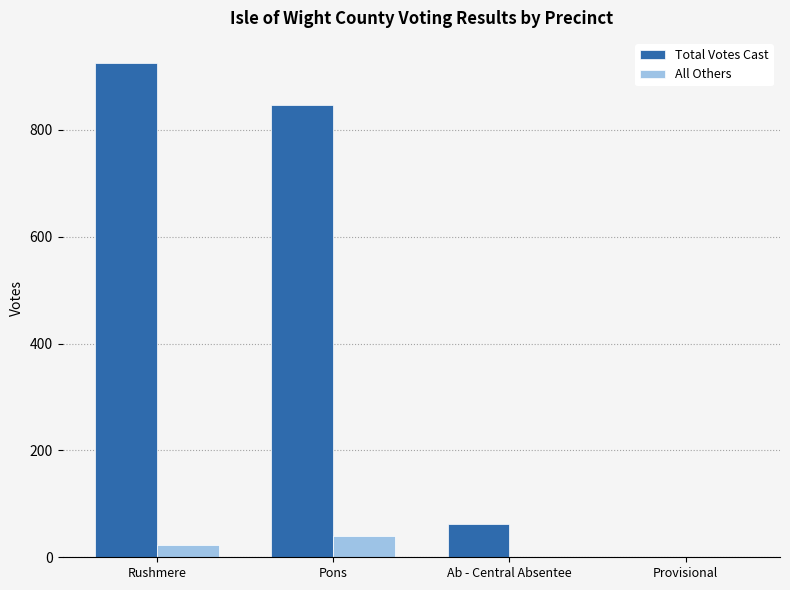

Which series has the largest range (max minus min)?

Total Votes Cast